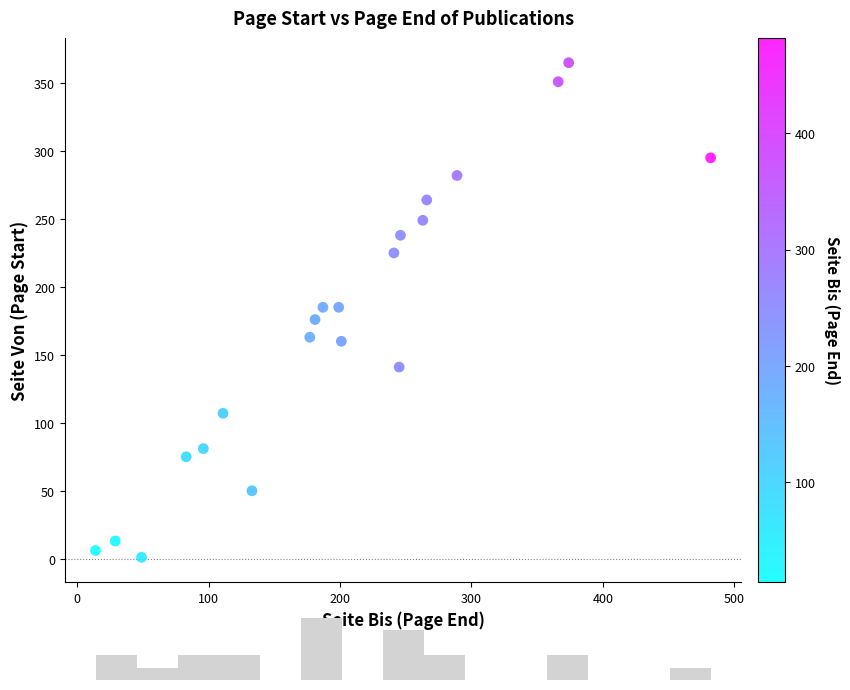

What is the range of X values (max minus min)?

468